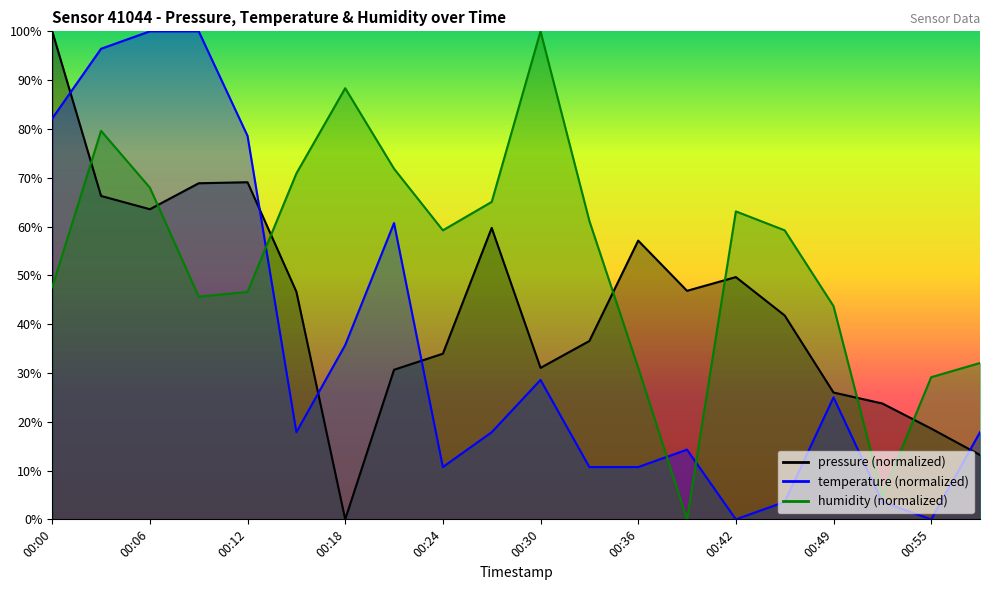

Which series ends up on top after the final intersection of pressure and humidity?

humidity